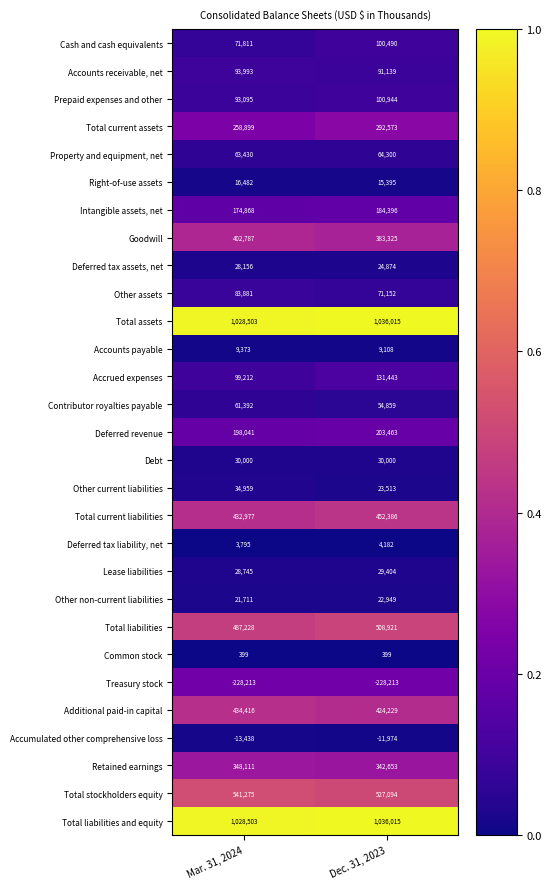

At which category is the sum across all series the highest?

Dec. 31, 2023